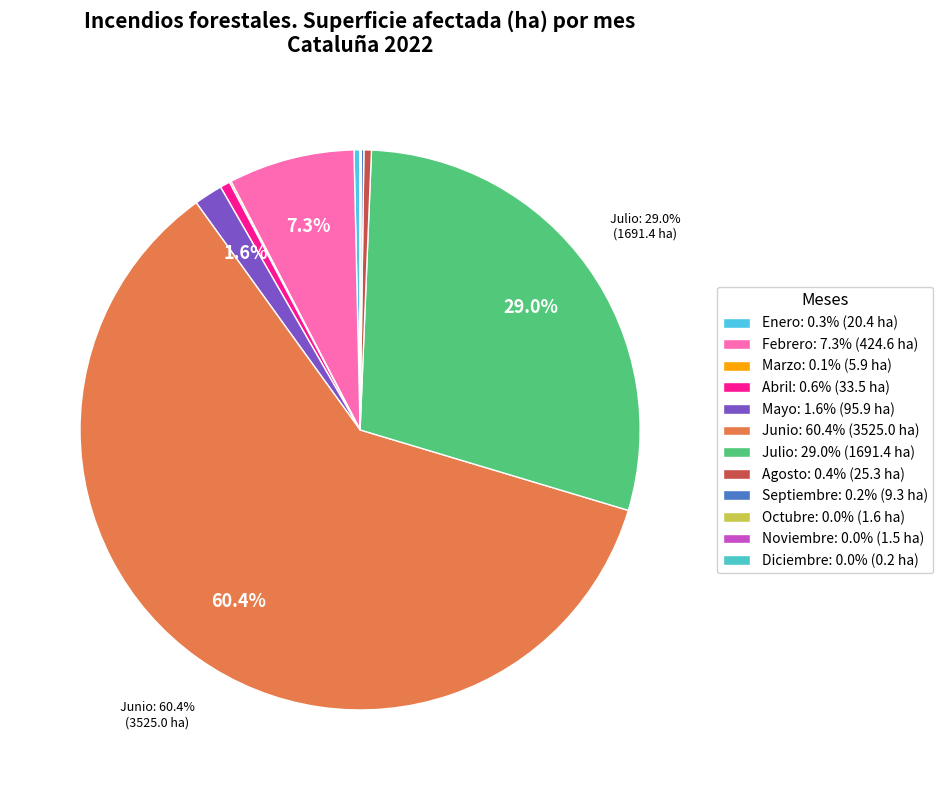

Which slice is the smallest?

Diciembre